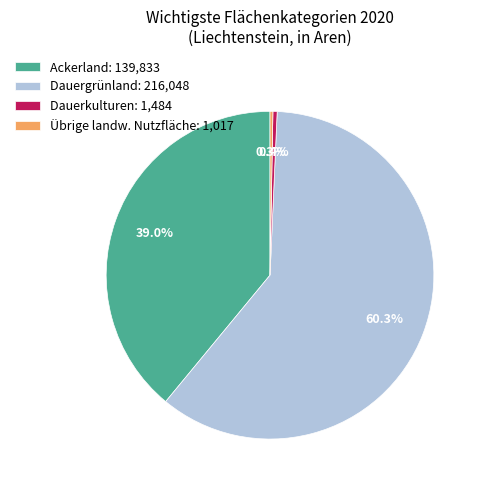

To the nearest percent, what portion does Ackerland represent?

39%